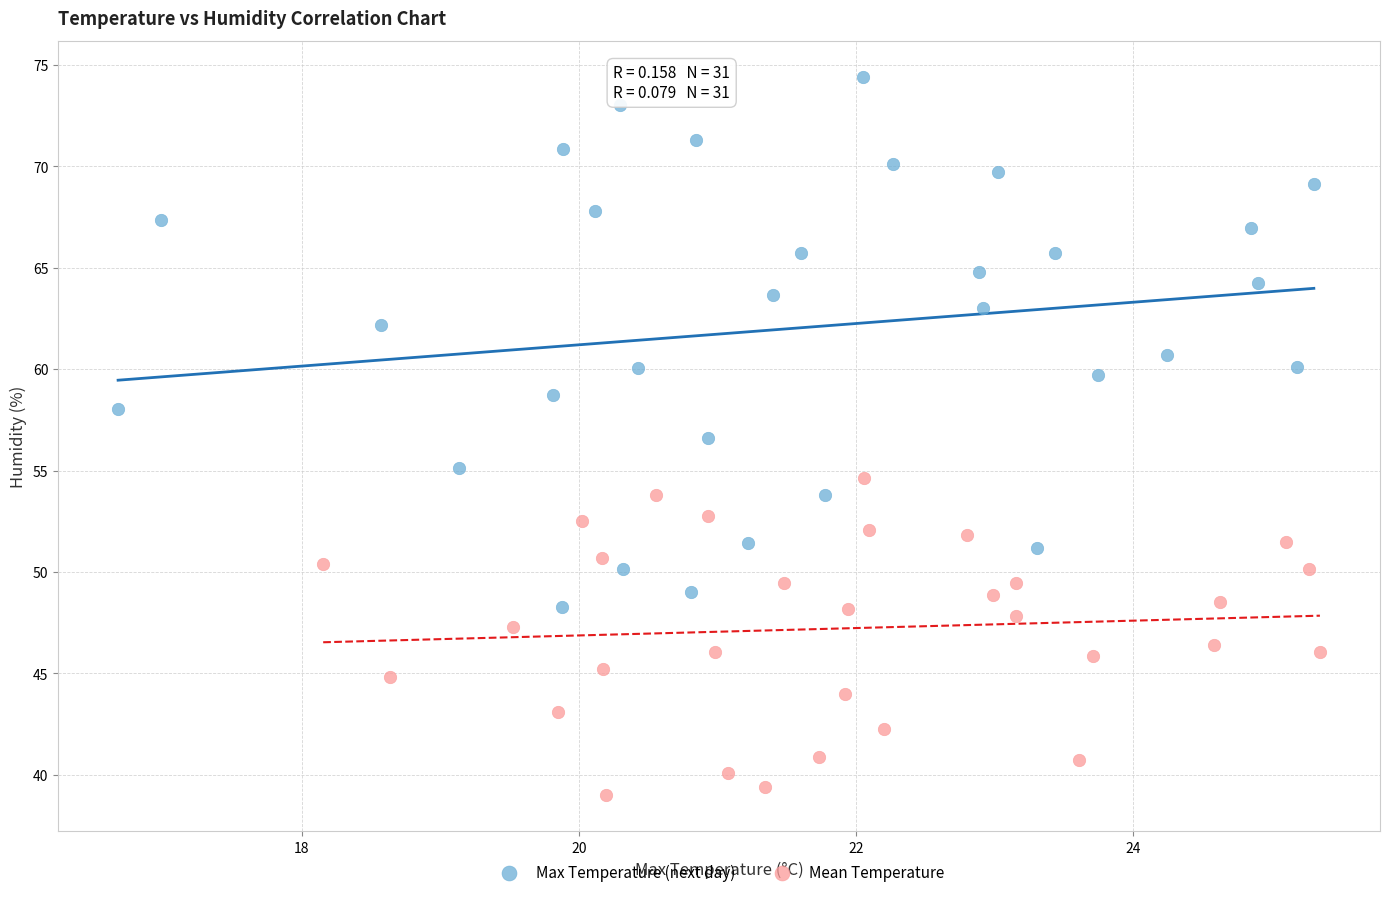

What are all the series names shown in the legend?

Max Temperature (next day), Mean Temperature